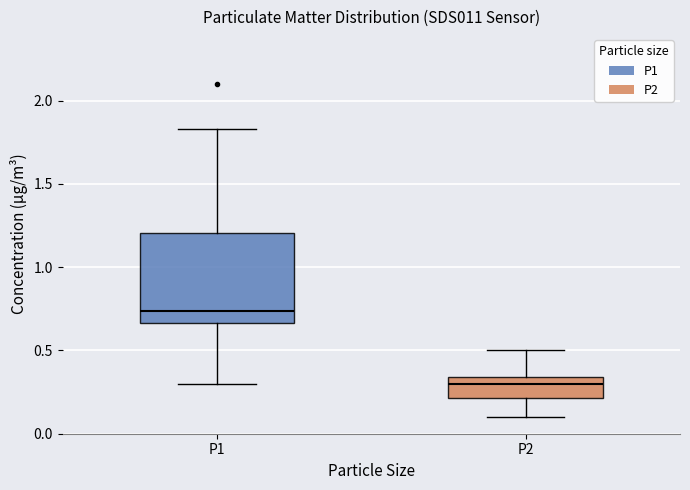

Which box has the lowest median line?

P2